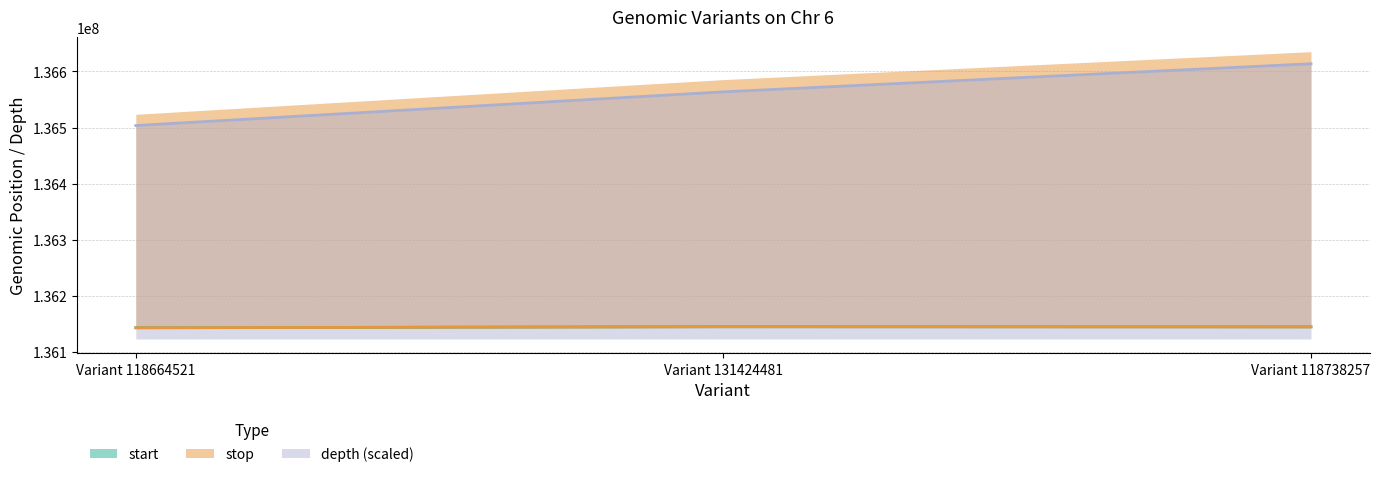

The value of stop at Variant 131424481 is 39685488. True or false?

False